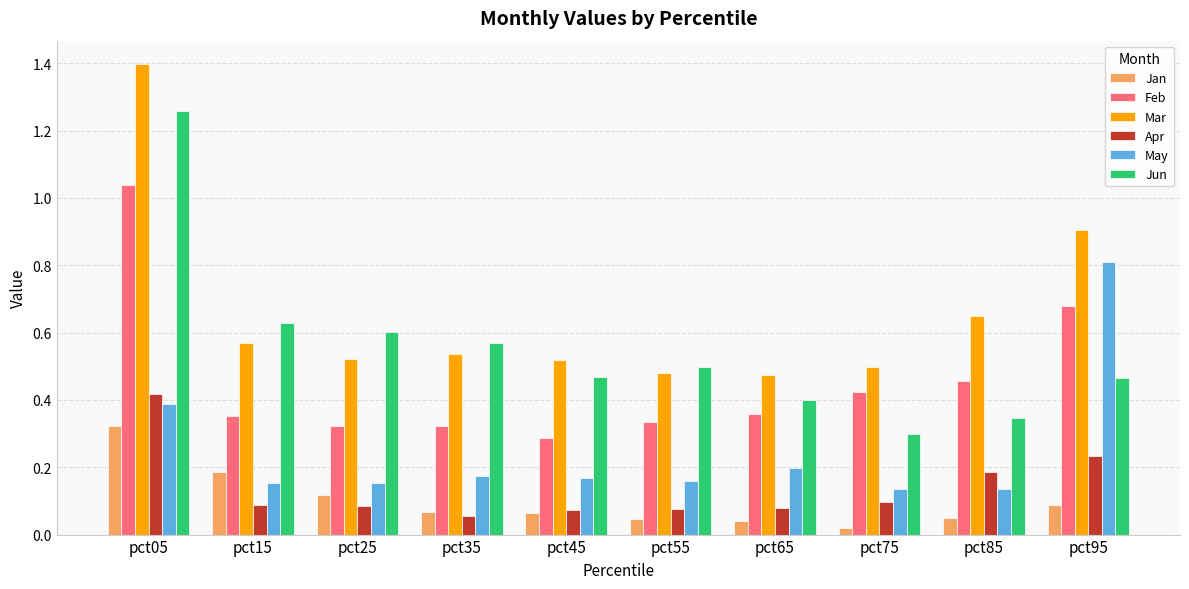

How many distinct data groups are displayed?

6